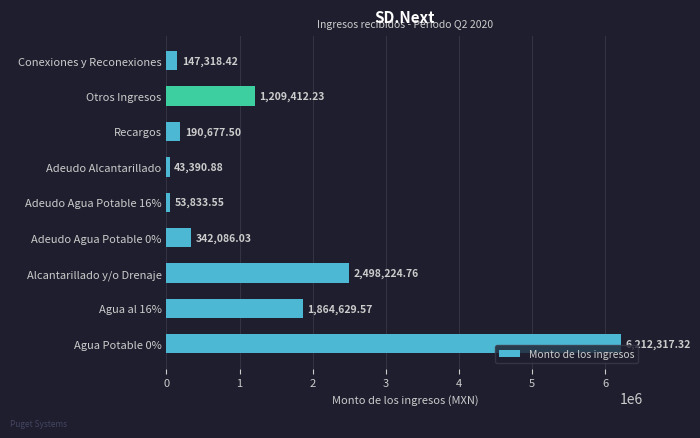

What is the change in value from Adeudo Agua Potable 0% to Adeudo Agua Potable 16%?

-288252.5